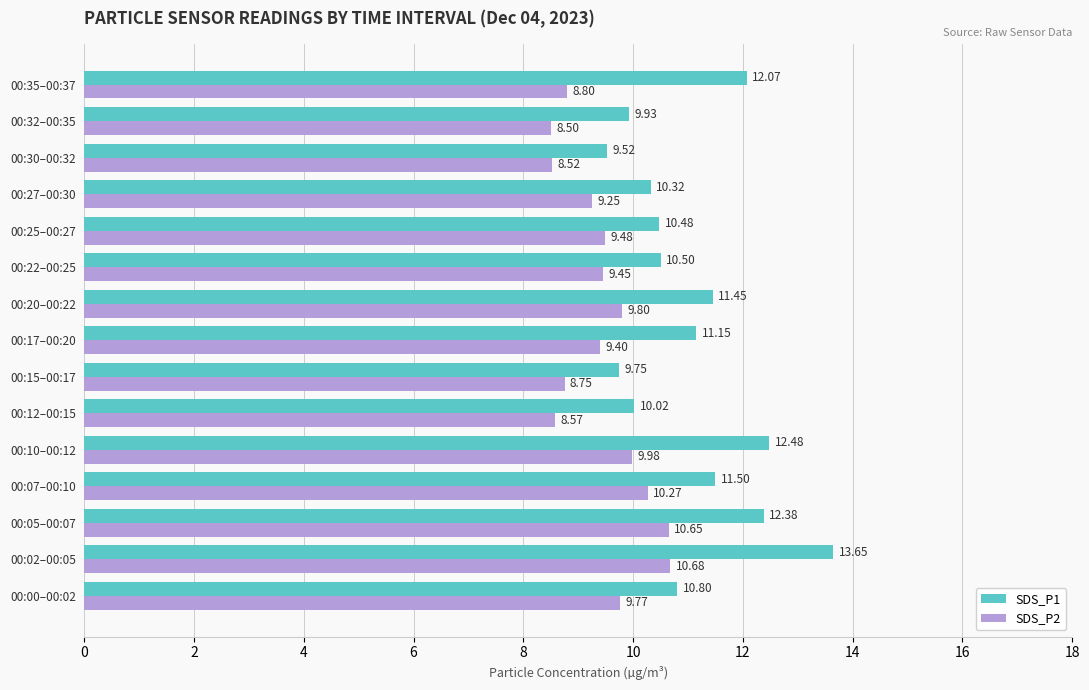

What is the minimum value shown in the chart?

8.5